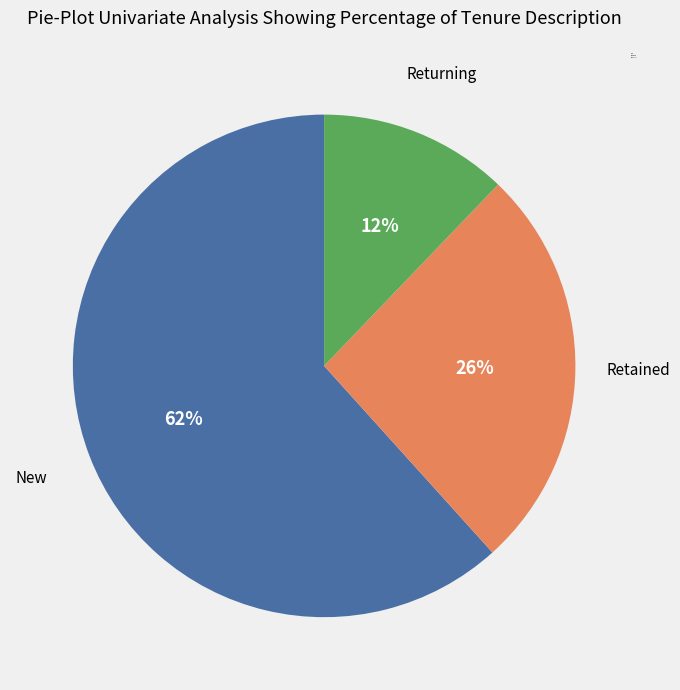

Between New and Returning, which is larger?

New